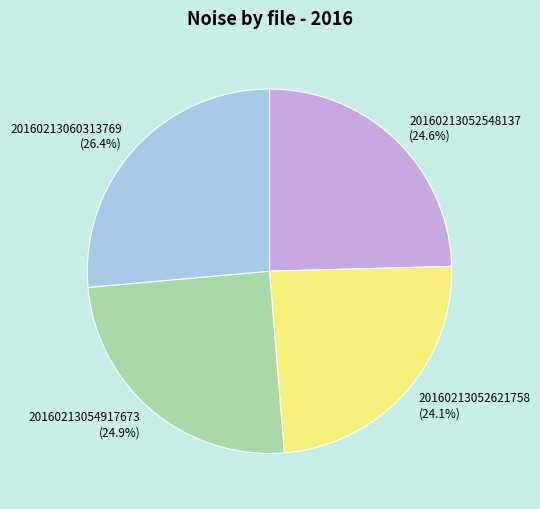

Does any single category account for the majority?

No